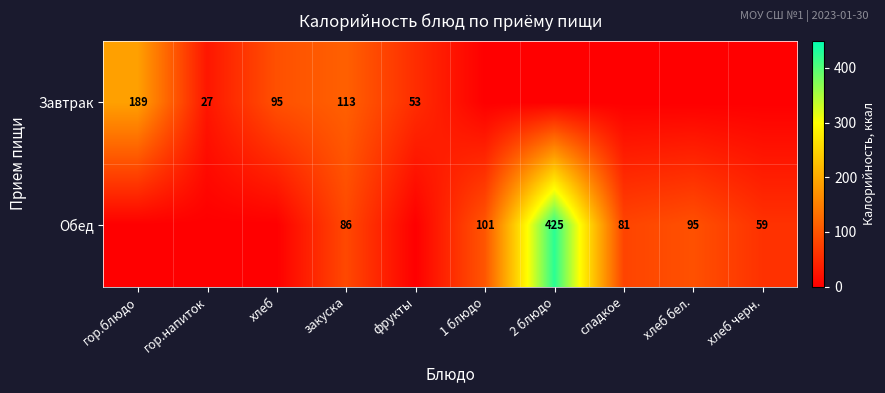

True or false: Обед has a value of 86 at закуска.

True